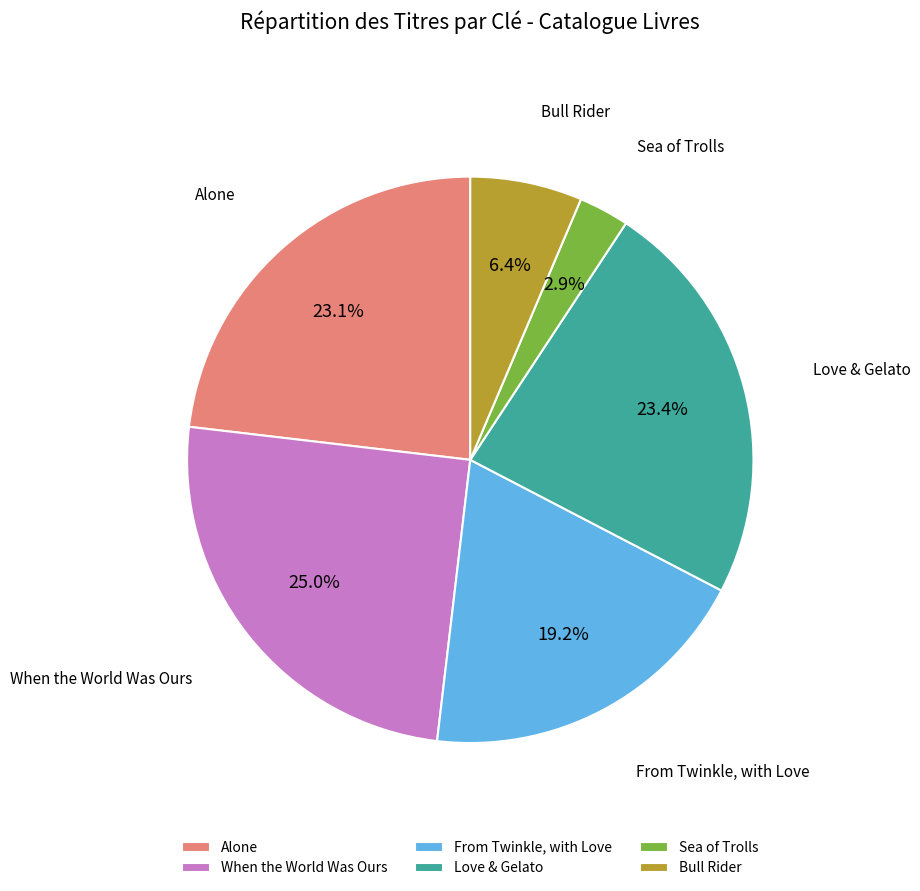

Count the number of slices in the pie.

6